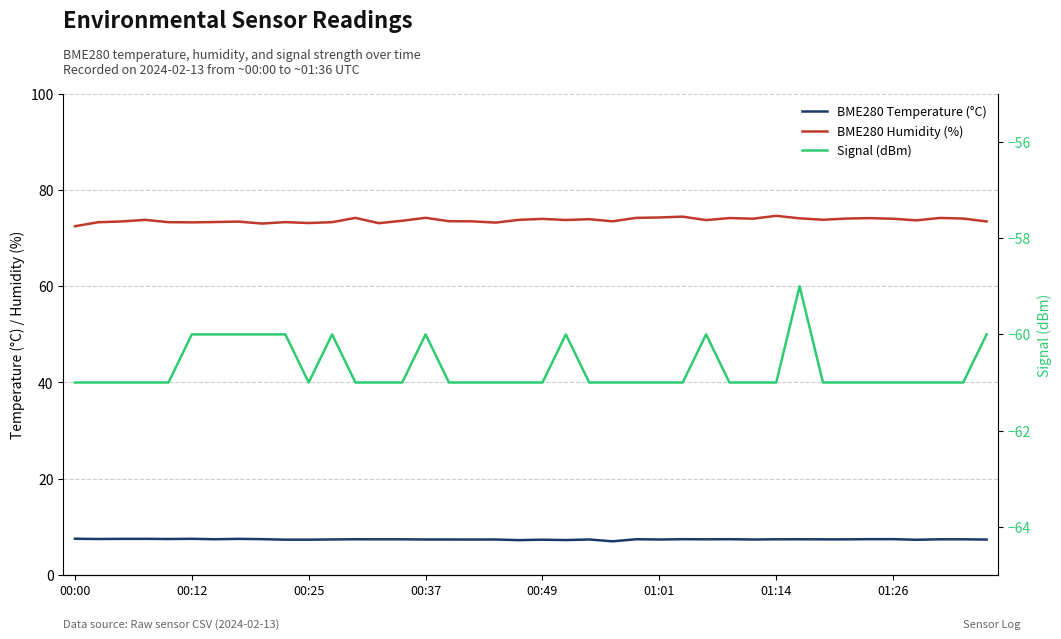

Which series has the largest total across all categories?

BME280 Humidity (%)